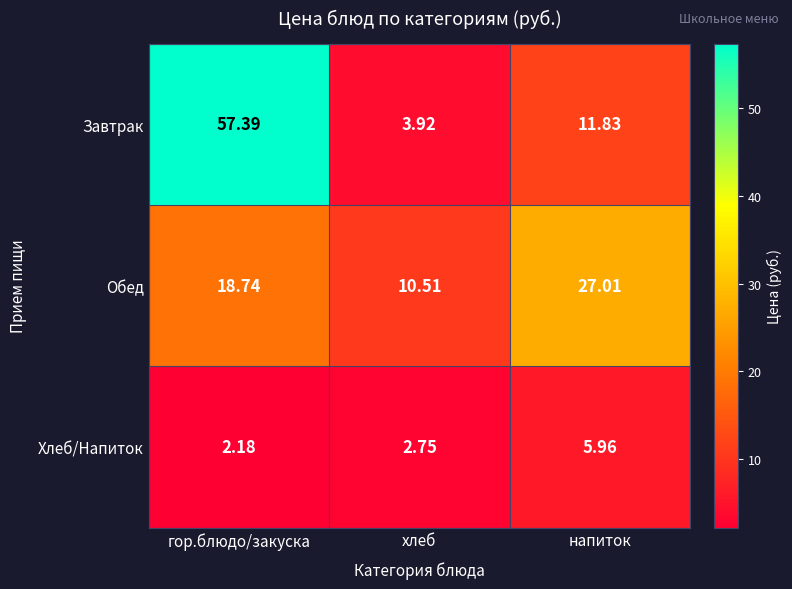

Which label corresponds to the largest value in the chart?

гор.блюдо/закуска